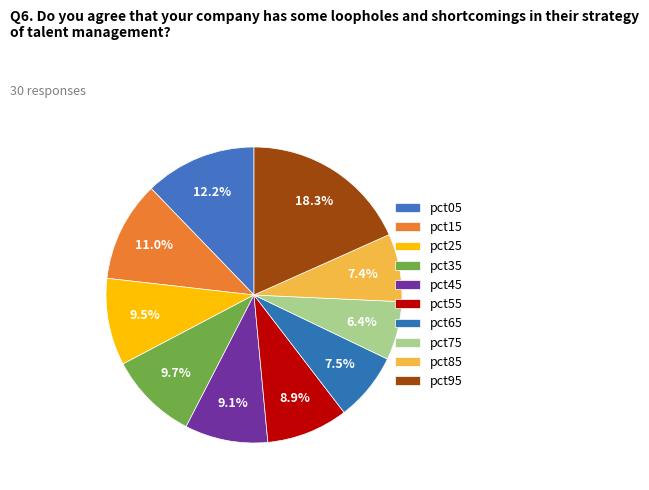

To the nearest percent, what is the combined percentage of pct75 and pct55?

15%